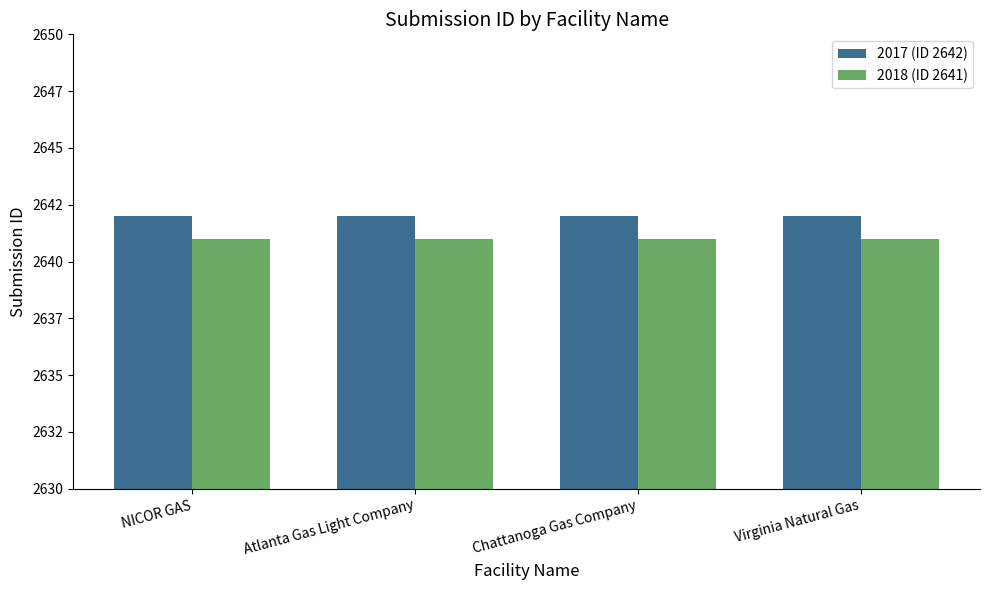

Which category has the highest value in the 2017 (ID 2642) series?

NICOR GAS